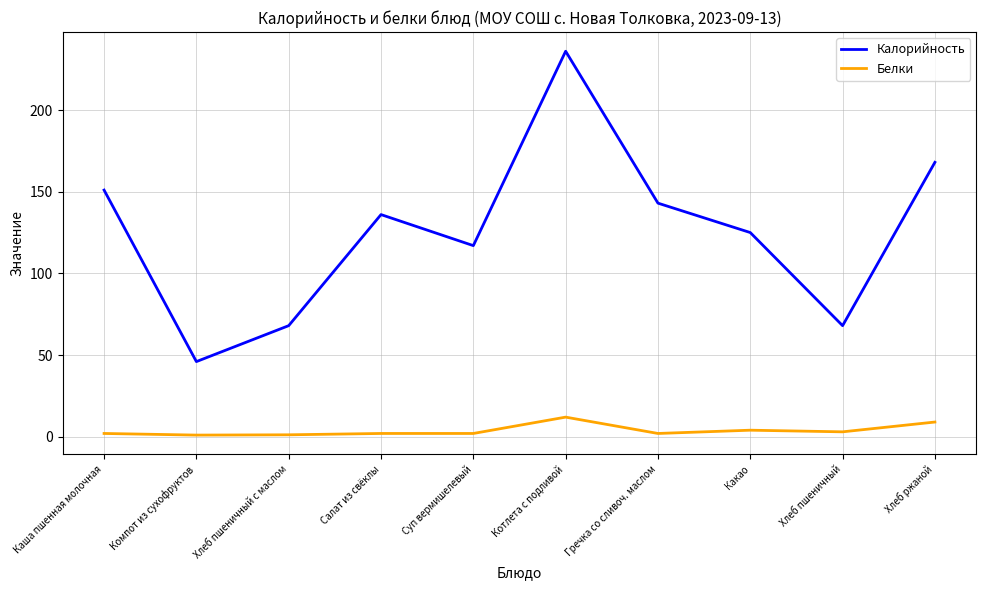

What is the highest value of the Калорийность series?

236.0